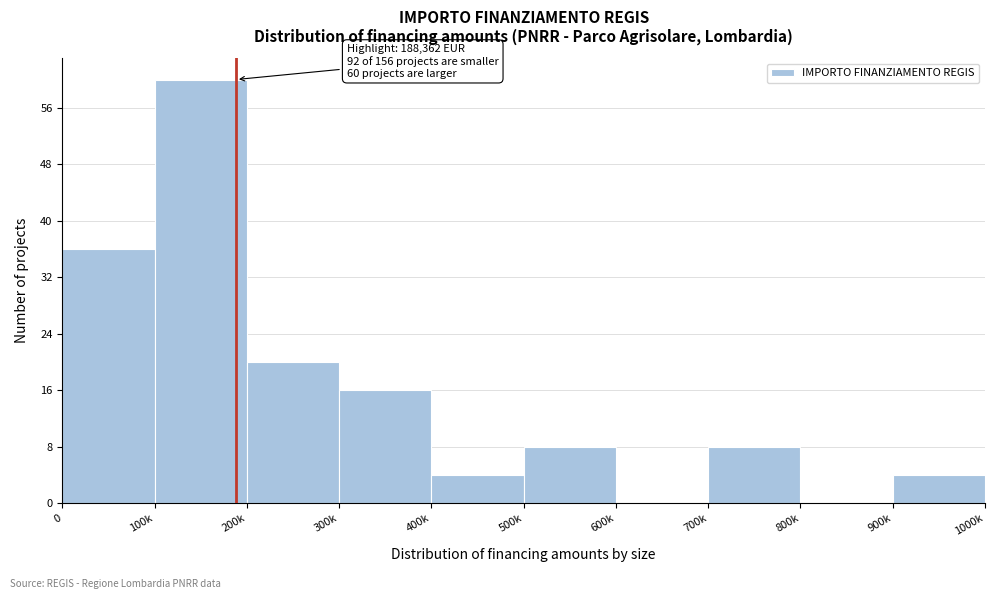

Reading left to right, transcribe all the data shown in this chart.

0=36	100k=60	200k=20	300k=16	400k=4	500k=8	600k=0	700k=8	800k=0	900k=4